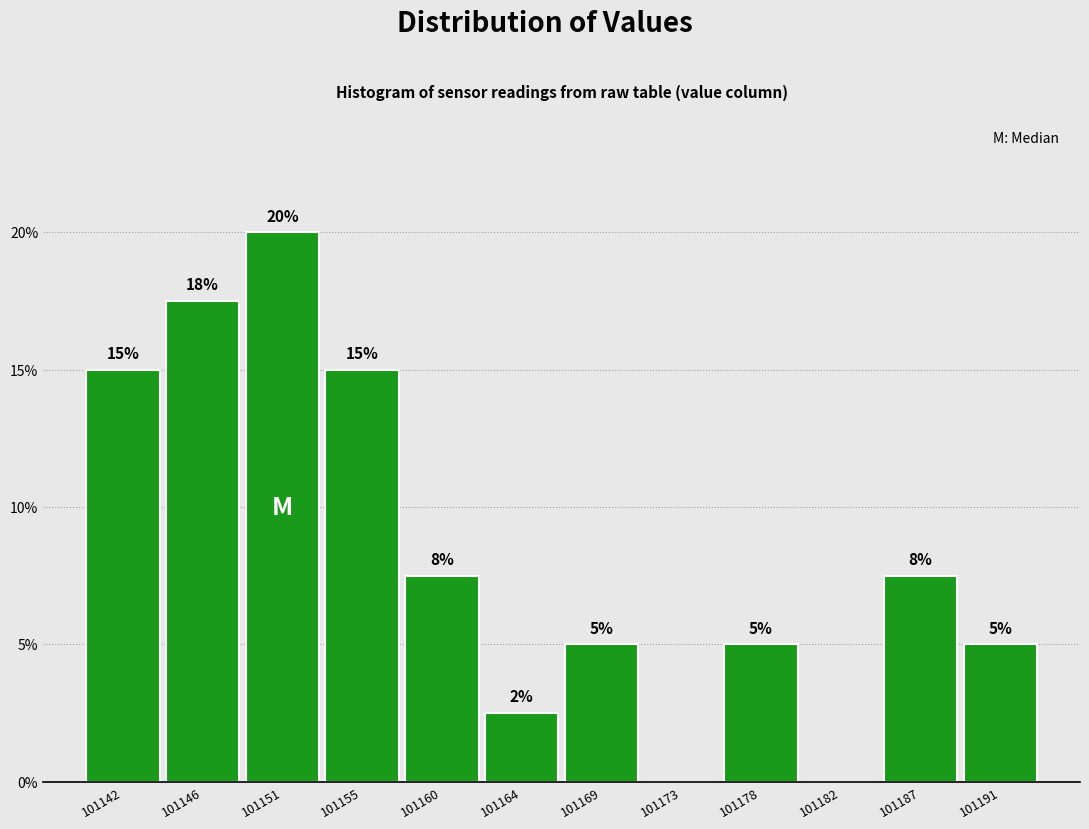

Which range on the x-axis has the tallest bar?

101148.5 to 101153.0